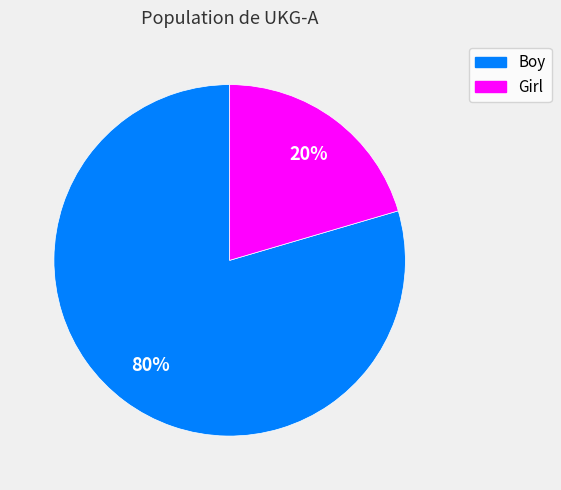

How many segments does this pie chart have?

2